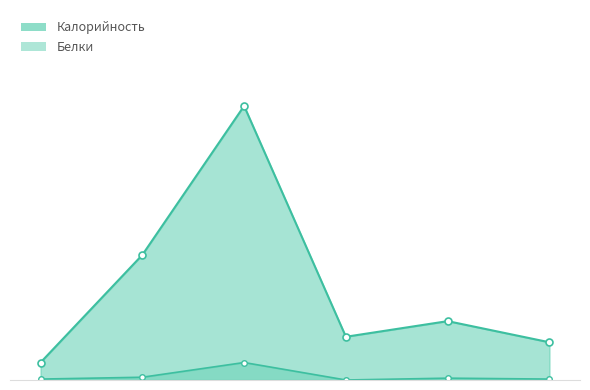

What is the sum of the Калорийность values at 3 and 1?

362